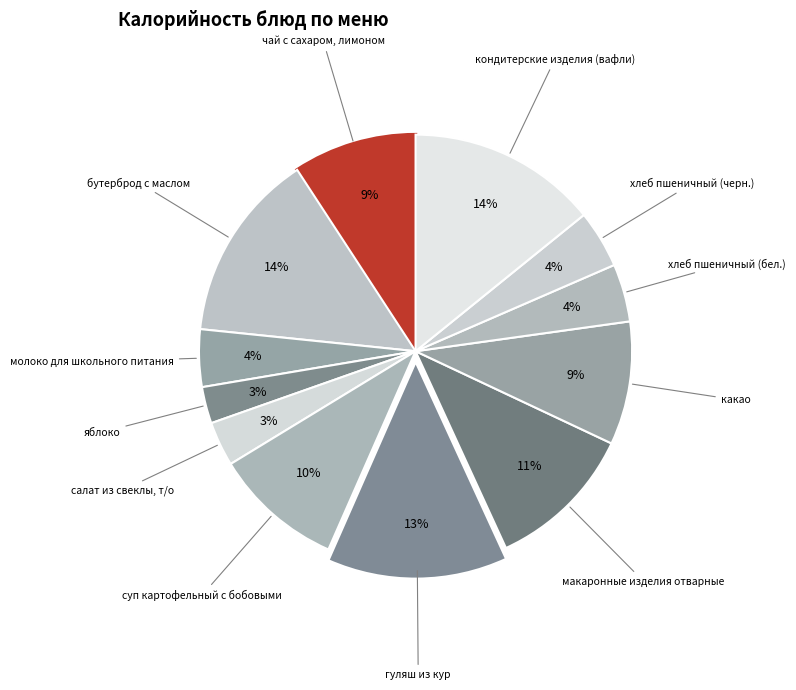

How many segments does this pie chart have?

12